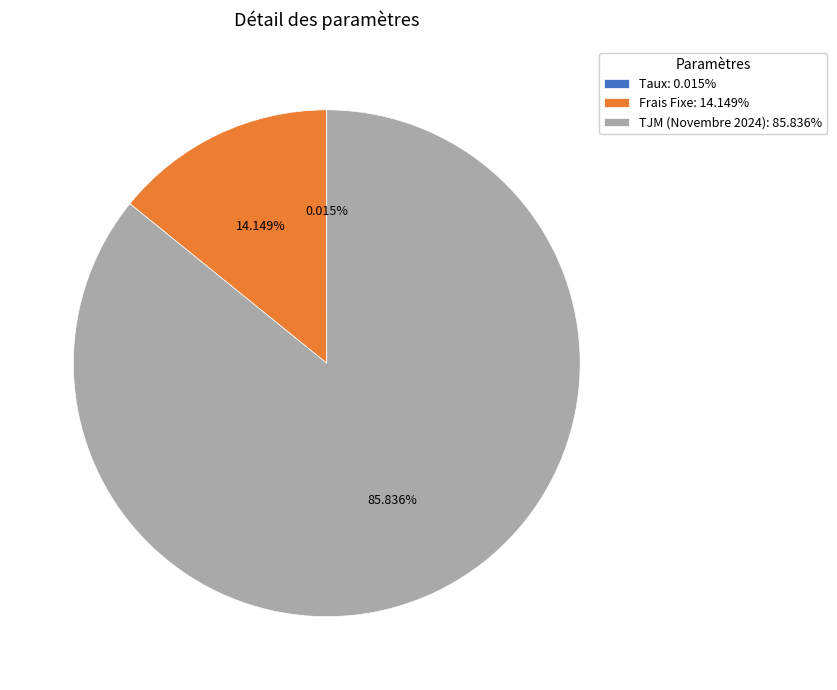

True or false: TJM (Novembre 2024) accounts for 86% of the total.

True